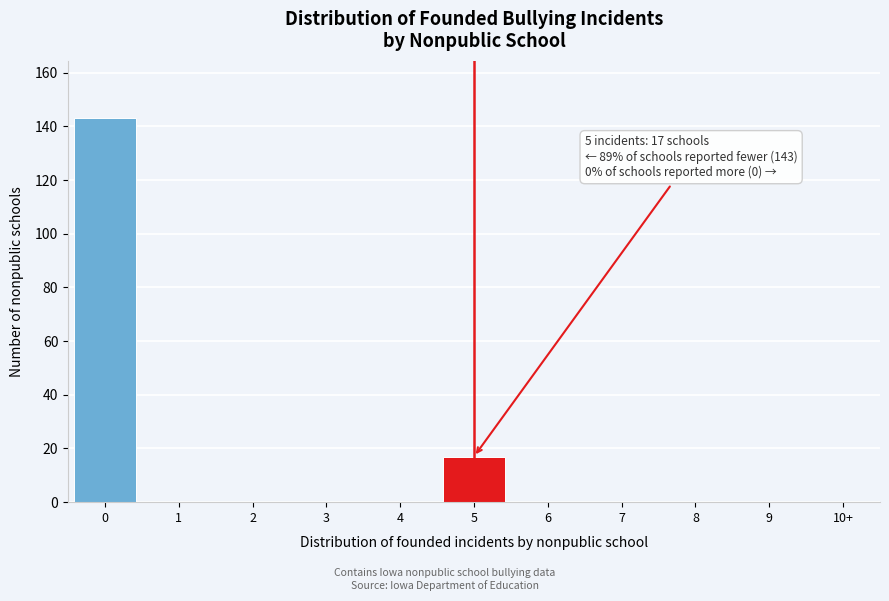

Reading left to right, list all the values displayed in this chart.

0=143	1=0	2=0	3=0	4=0	5=17	6=0	7=0	8=0	9=0	10+=0